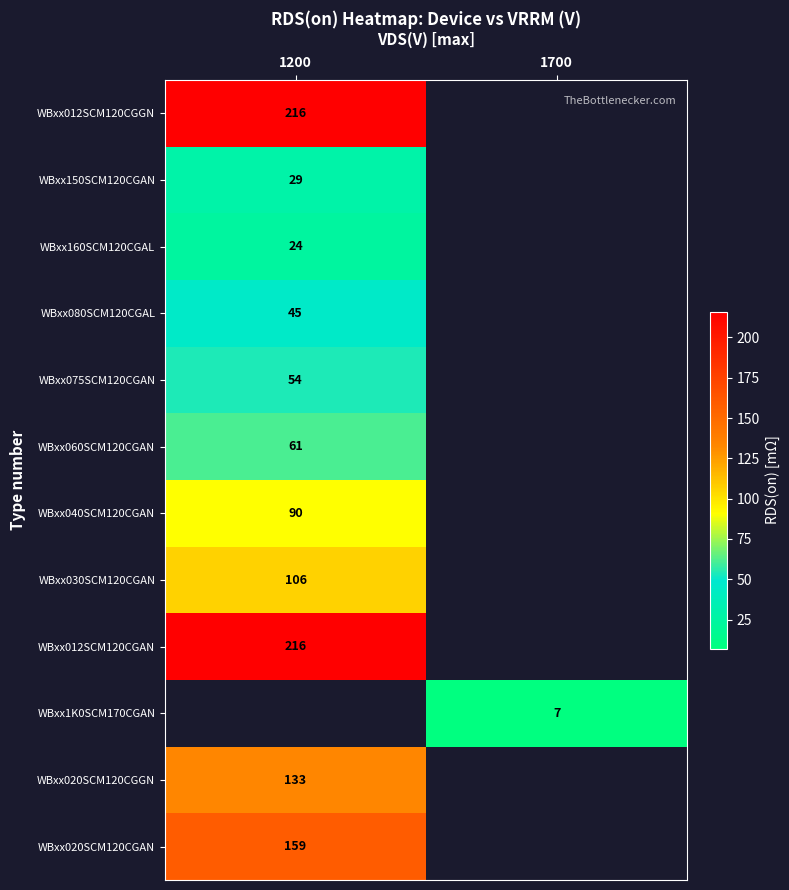

The WBxx150SCM120CGAN series shows 29 at 1200. True or false?

True